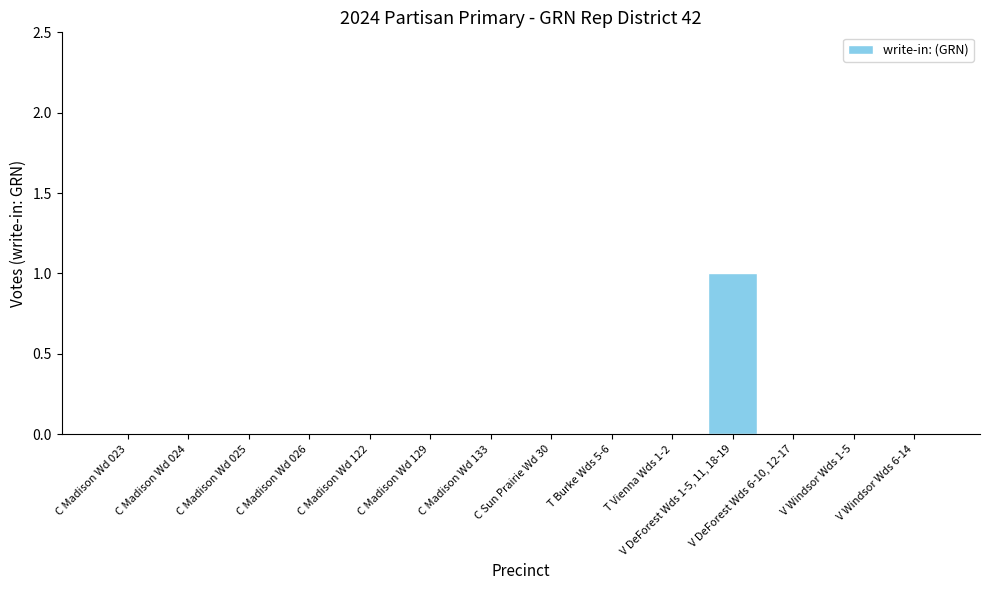

How many values are between 0 and 1?

14